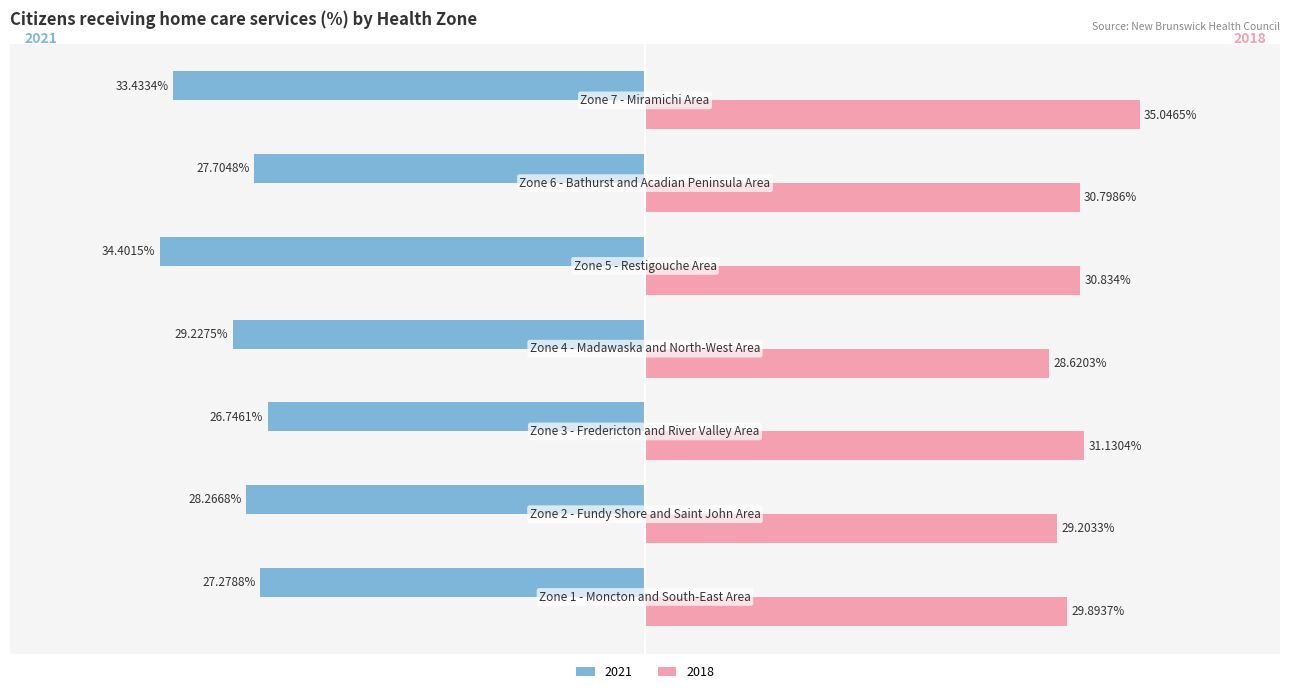

List the series in order of their overall mean, lowest first.

2021, 2018